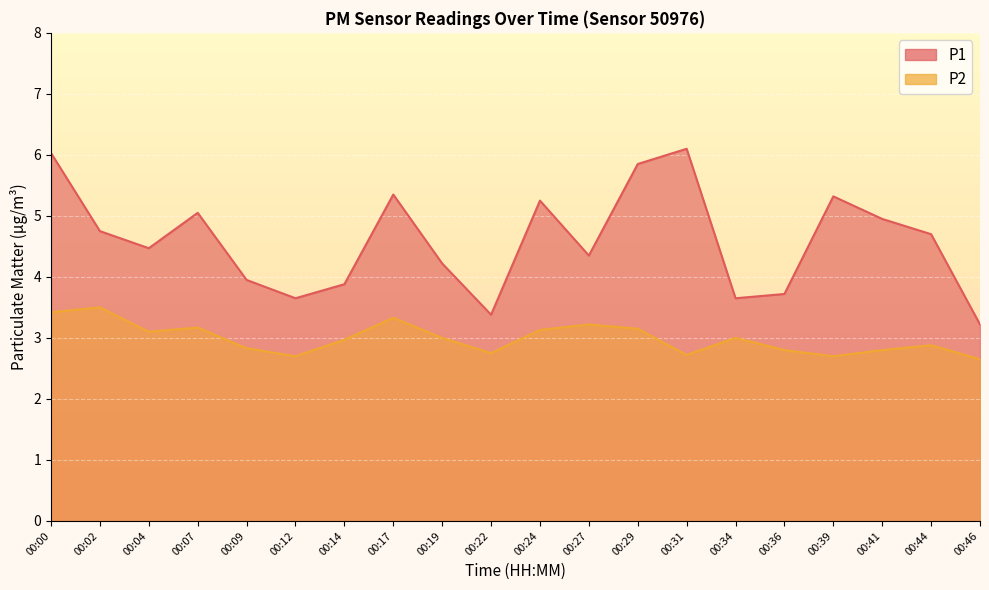

What are all the series names shown in the legend?

P1, P2